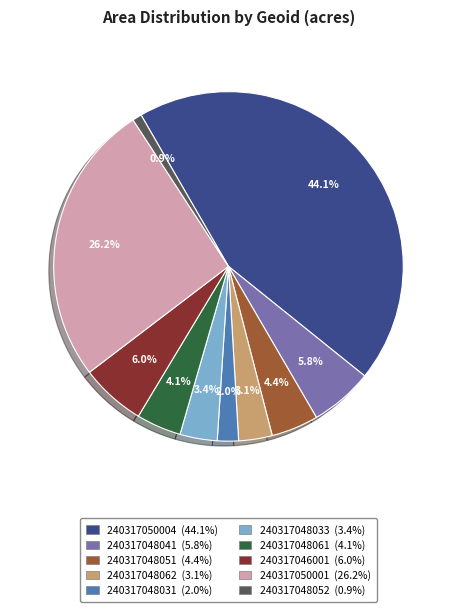

True or false: 240317050001 accounts for 26% of the total.

True